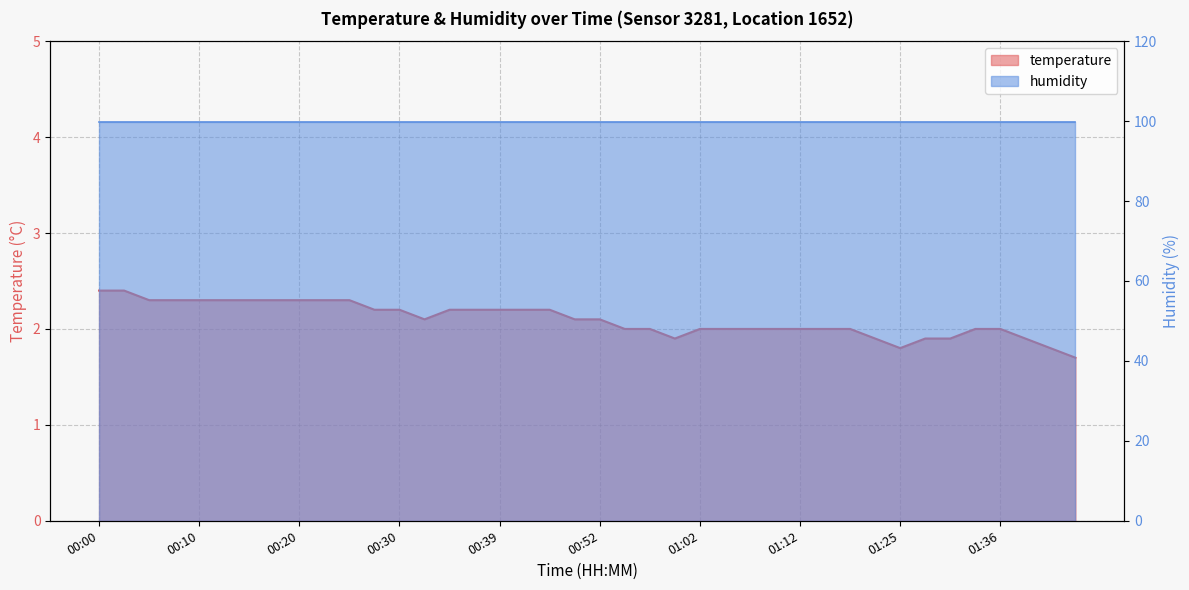

Is it true that the value at 01:02 is 1.3?

False